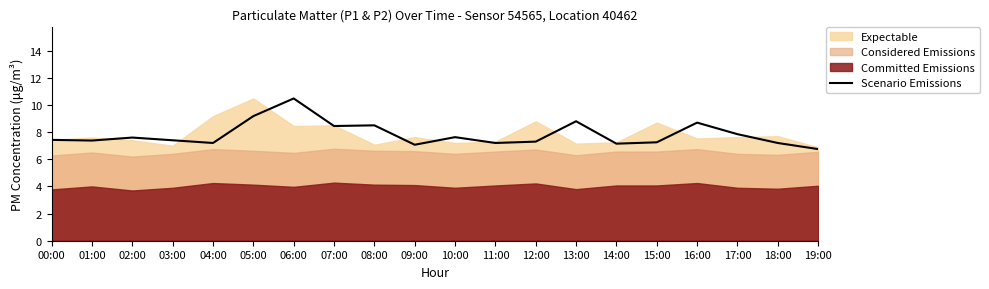

Where is the data nearest to the value 8?

17:00